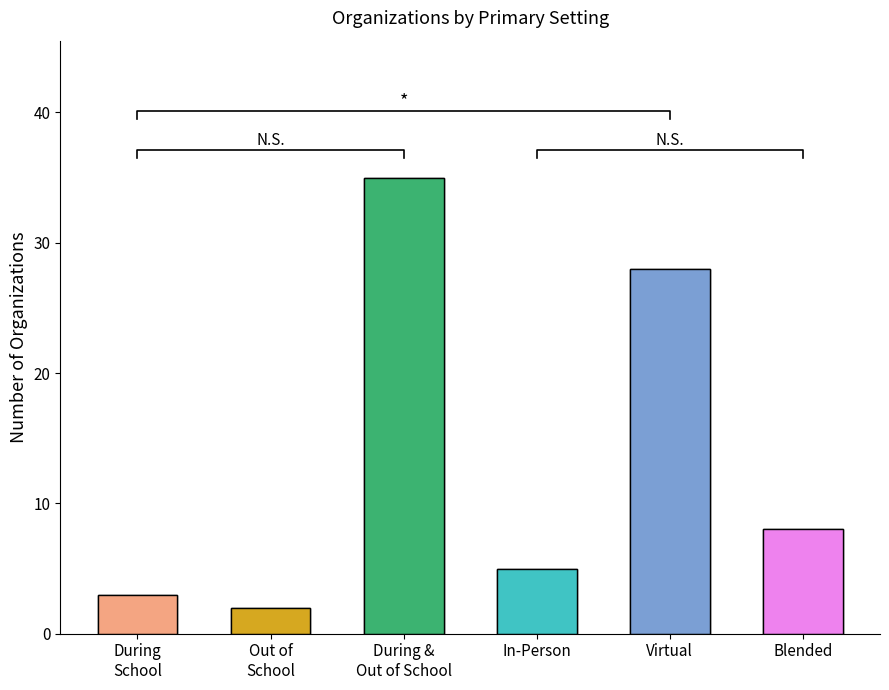

Does the chart contain any negative values?

No